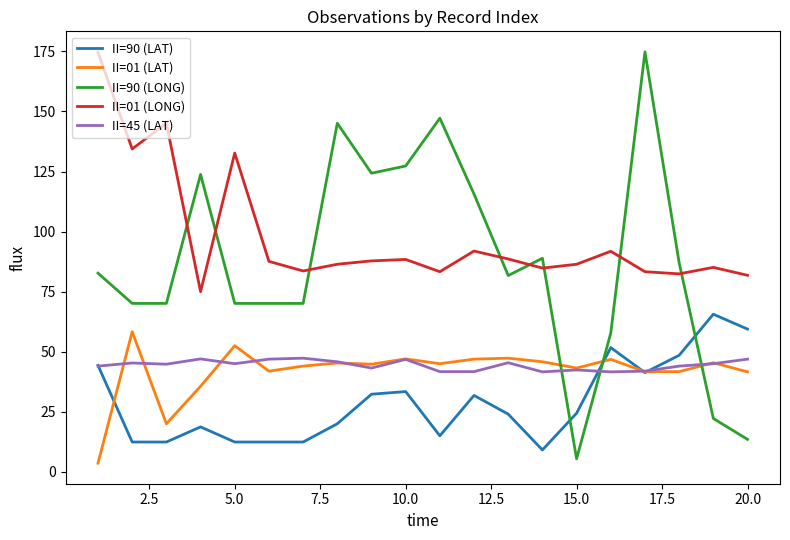

Which series has the largest total across all categories?

II=01 (LONG)